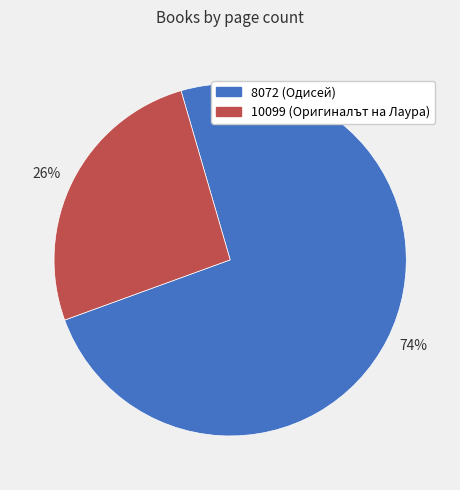

To the nearest percent, what is the average slice percentage?

50%